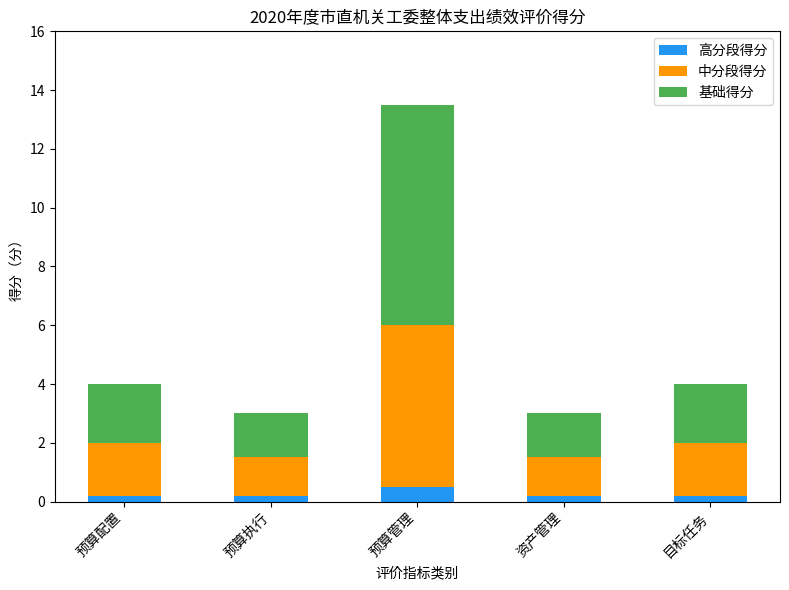

What is the maximum value for 高分段得分?

0.5